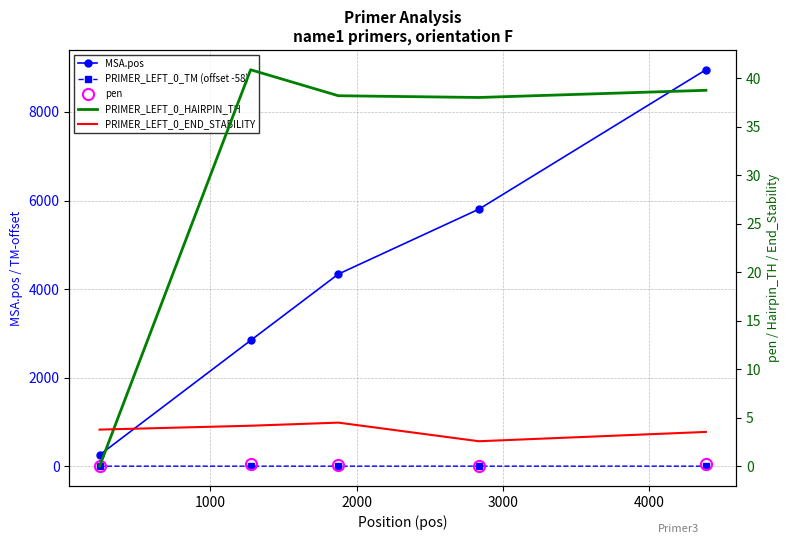

Which series has the largest total across all categories?

MSA.pos